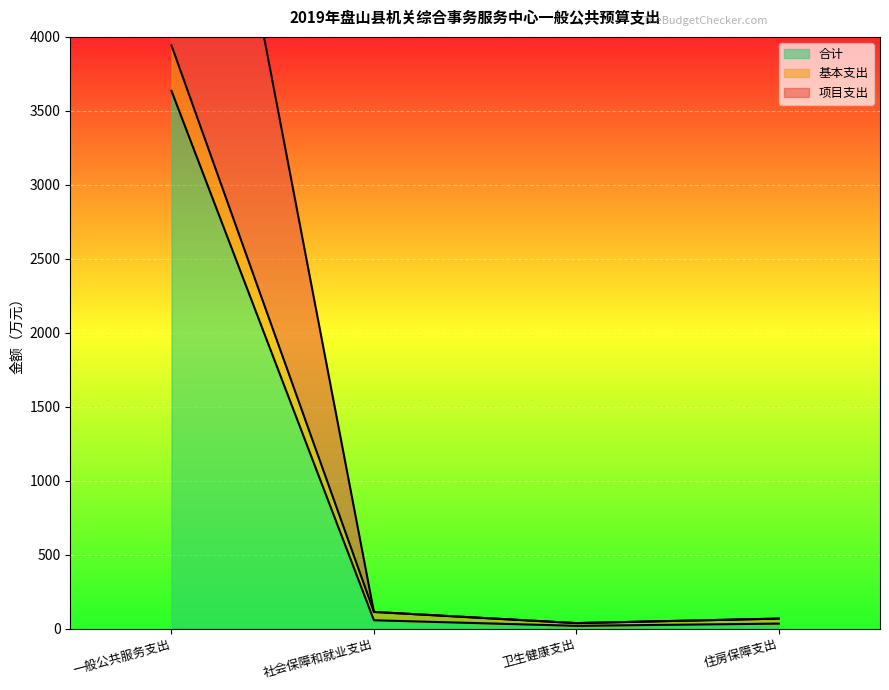

What is the sum of all 项目支出 values?

7488.2